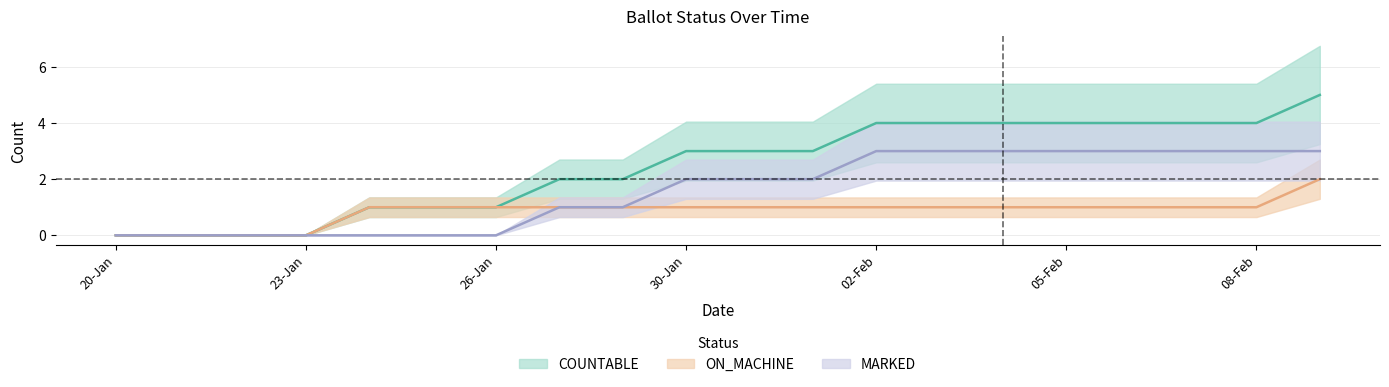

The ON_MACHINE series shows 2 at 01-Feb. True or false?

False